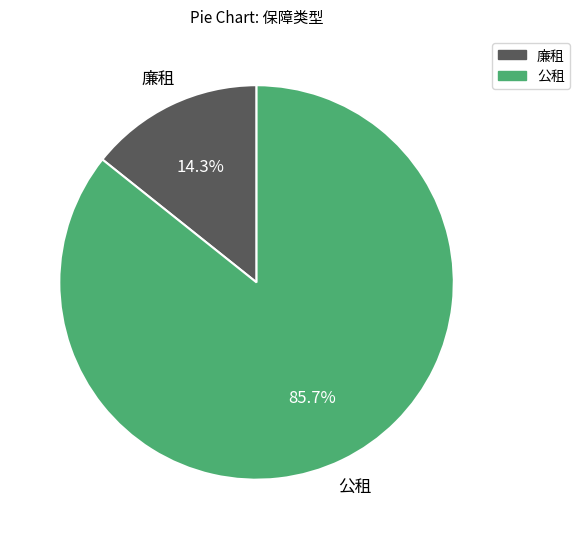

To the nearest percent, what is the average slice percentage?

50%